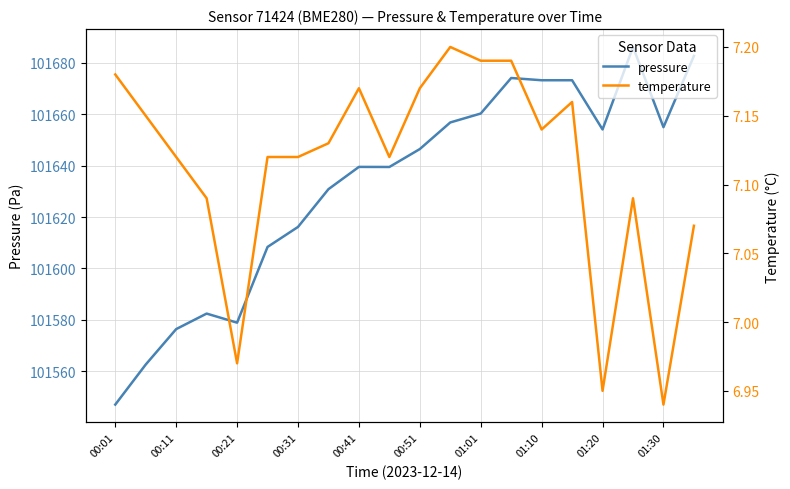

How many lines are shown in the chart?

2